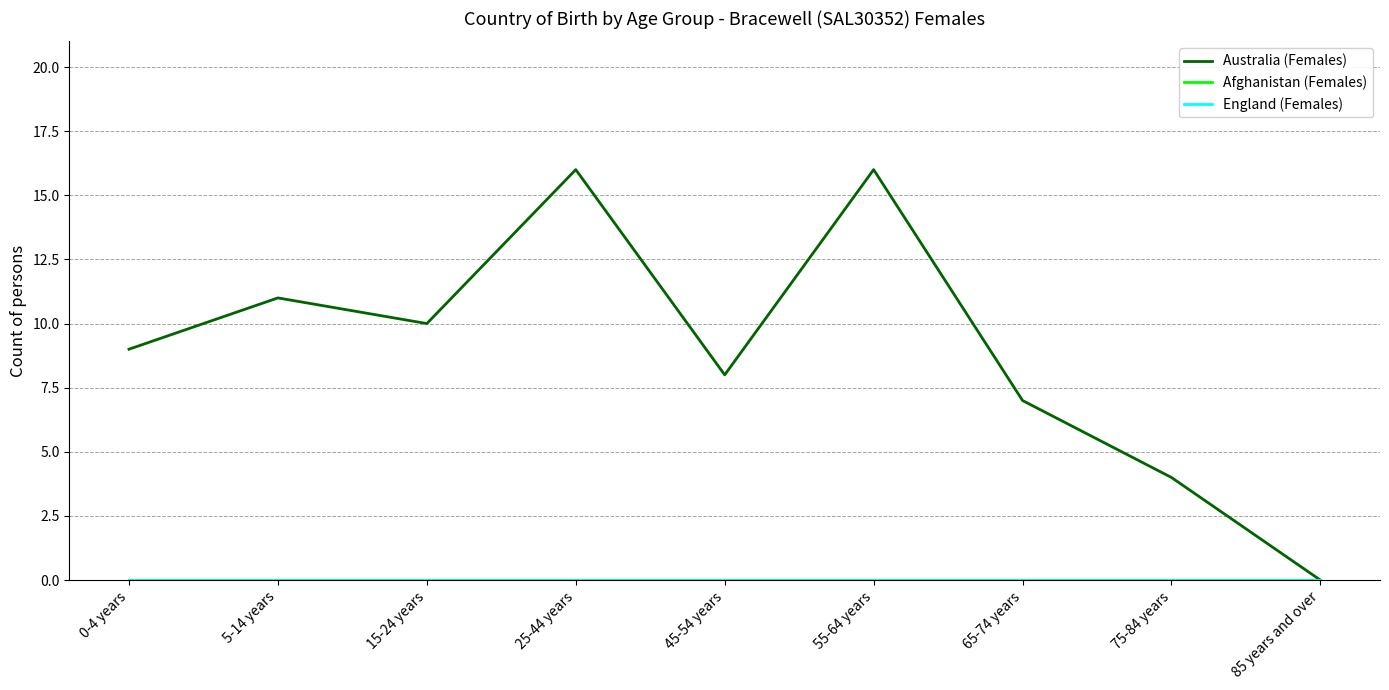

How many interior local peaks does the Australia (Females) series have?

3